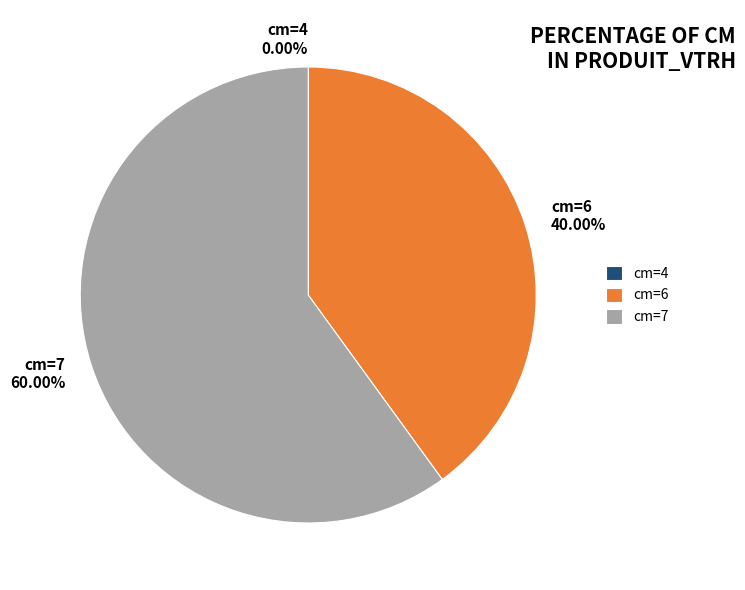

The cm=6 slice represents 40% of the pie. True or false?

True